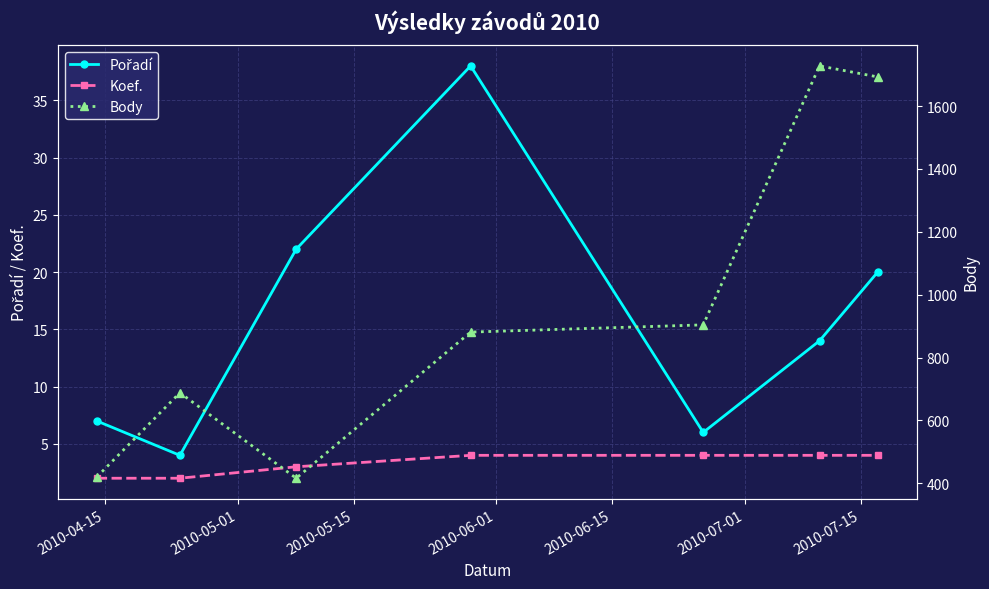

What is the maximum value shown in the chart?

1728